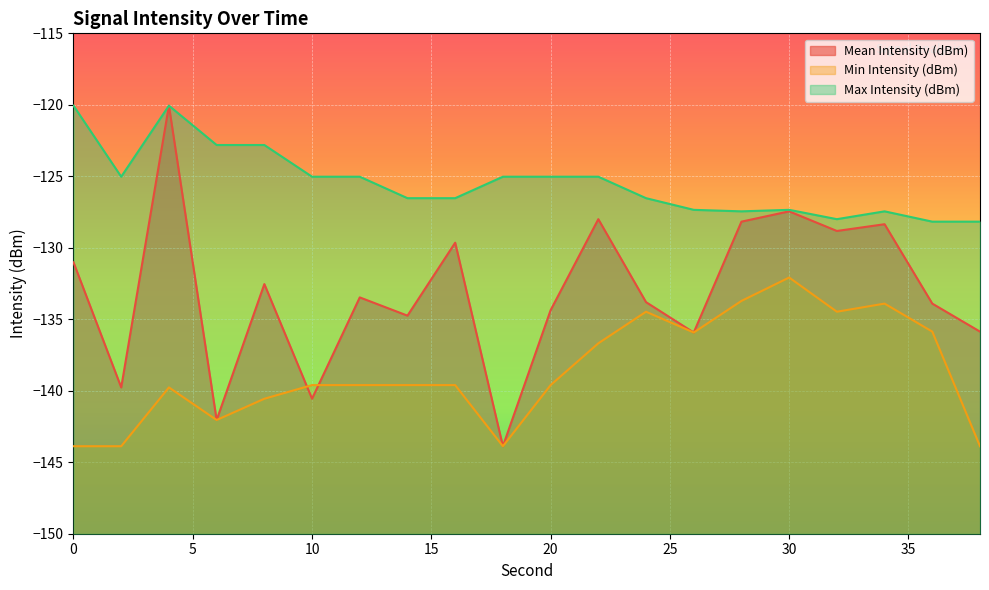

Reading left to right, transcribe all the data shown in this chart.

Mean Intensity (dBm): 0=-131.0	2=-139.8	4=-120.1	6=-142.0	8=-132.5	10=-140.6	12=-133.5	14=-134.7	16=-129.6	18=-143.9	20=-134.4	22=-128.0	24=-133.8	26=-135.9	28=-128.2	30=-127.5	32=-128.8	34=-128.4	36=-133.9	38=-135.9
Min Intensity (dBm): 0=-143.9	2=-143.9	4=-139.8	6=-142.0	8=-140.6	10=-139.6	12=-139.6	14=-139.6	16=-139.6	18=-143.9	20=-139.6	22=-136.7	24=-134.5	26=-135.9	28=-133.7	30=-132.1	32=-134.5	34=-133.9	36=-135.9	38=-143.9
Max Intensity (dBm): 0=-120.1	2=-125.0	4=-120.1	6=-122.8	8=-122.8	10=-125.0	12=-125.0	14=-126.5	16=-126.5	18=-125.0	20=-125.0	22=-125.0	24=-126.5	26=-127.3	28=-127.5	30=-127.3	32=-128.0	34=-127.5	36=-128.2	38=-128.2